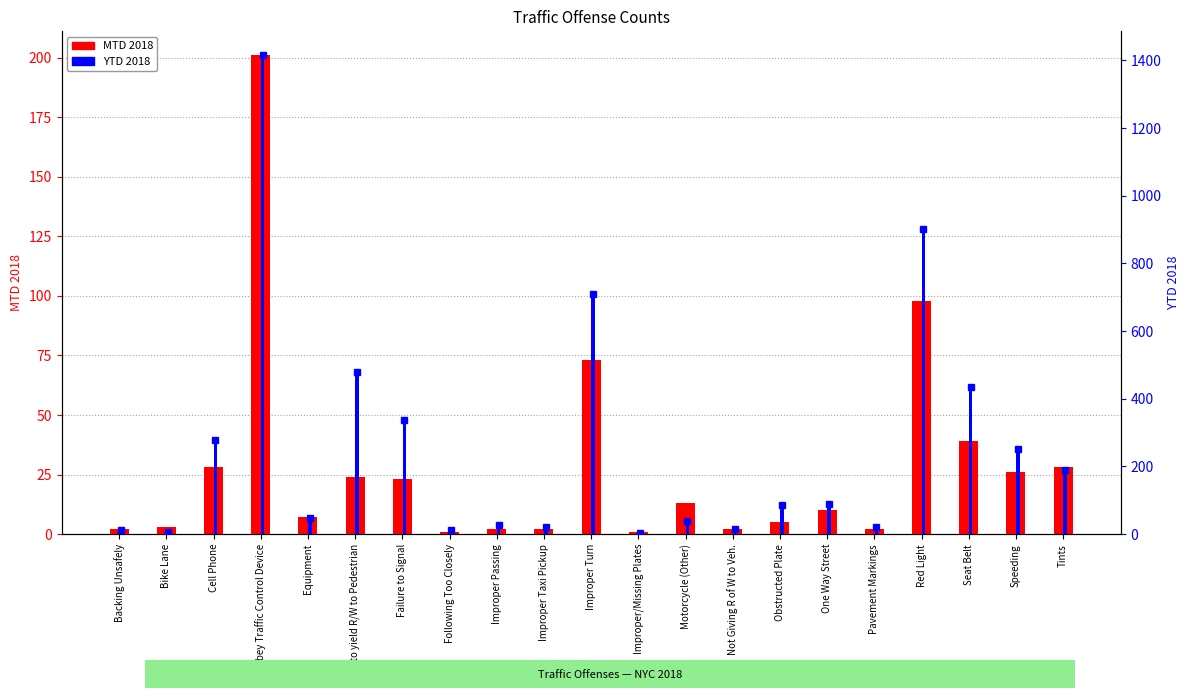

List the series in order of their overall mean, lowest first.

MTD 2018, YTD 2018